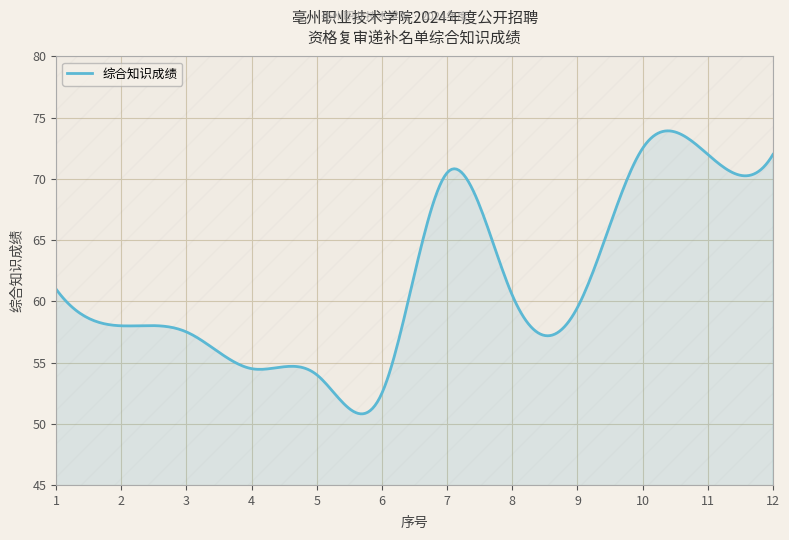

What is the smallest value displayed?

50.8